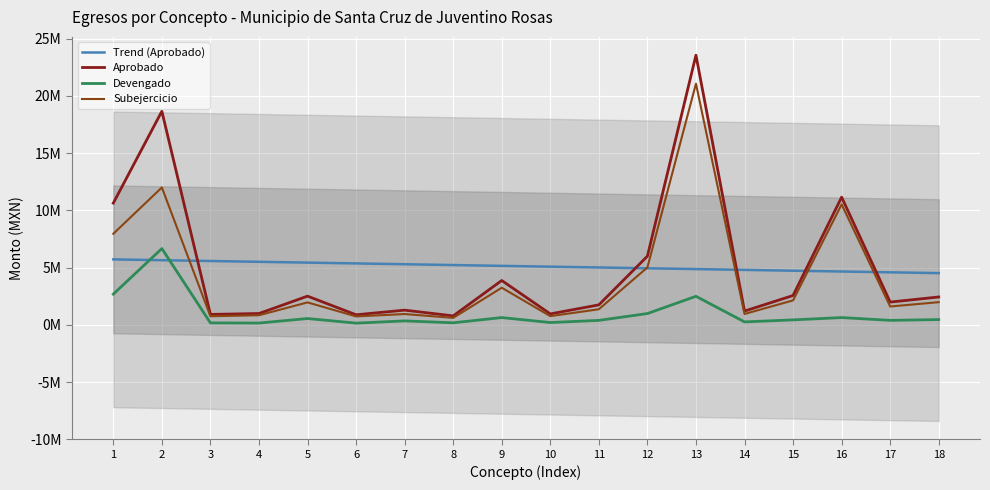

How many values in the Subejercicio series are below 1955382?

9